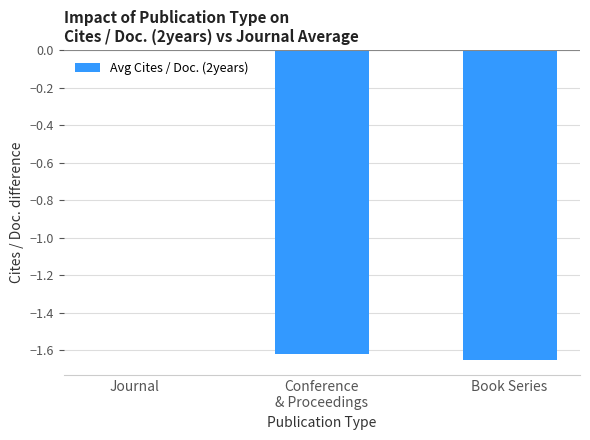

At which label does the data first exceed -1?

Journal